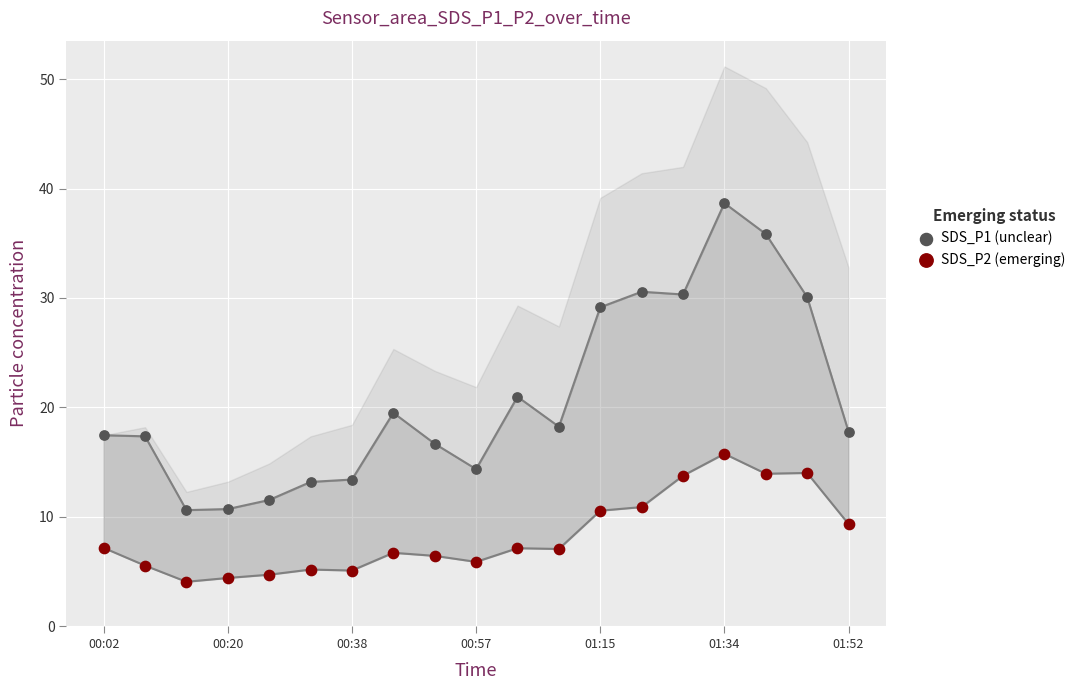

Which series has the widest spread of Y values?

SDS_P1 (unclear)